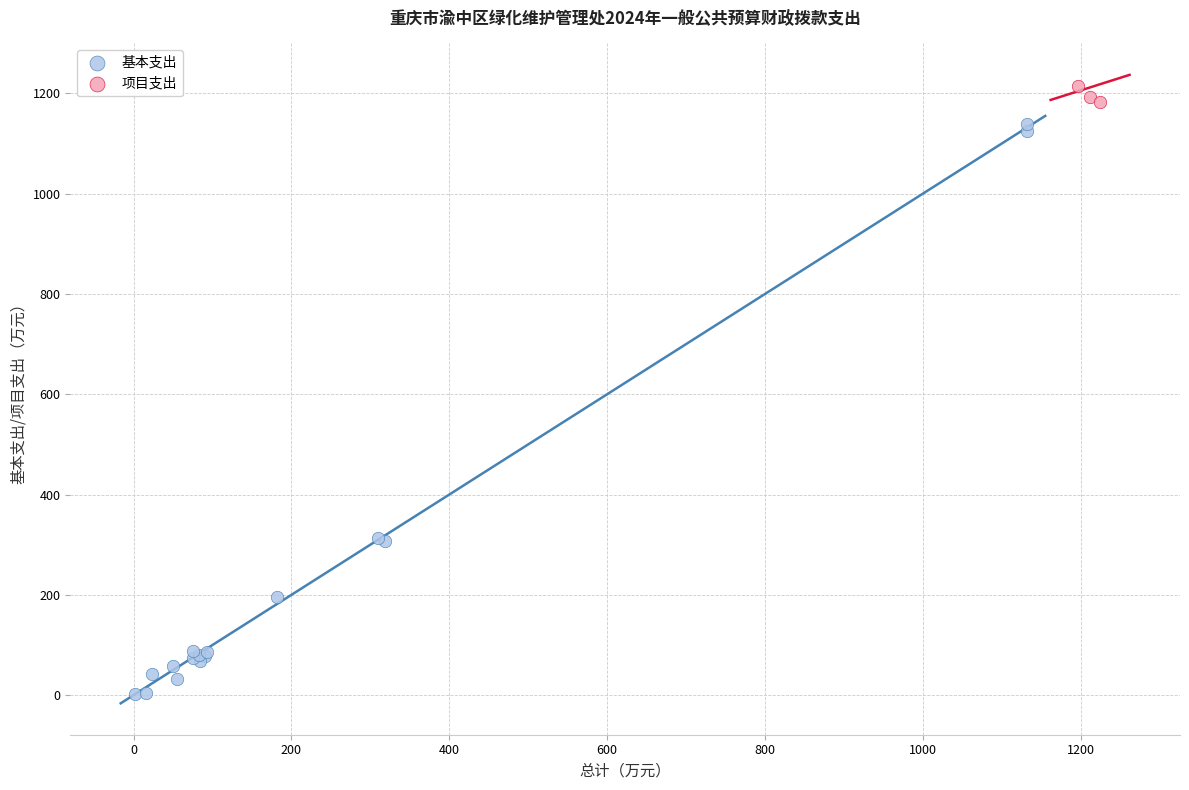

Which series has the widest spread of Y values?

基本支出